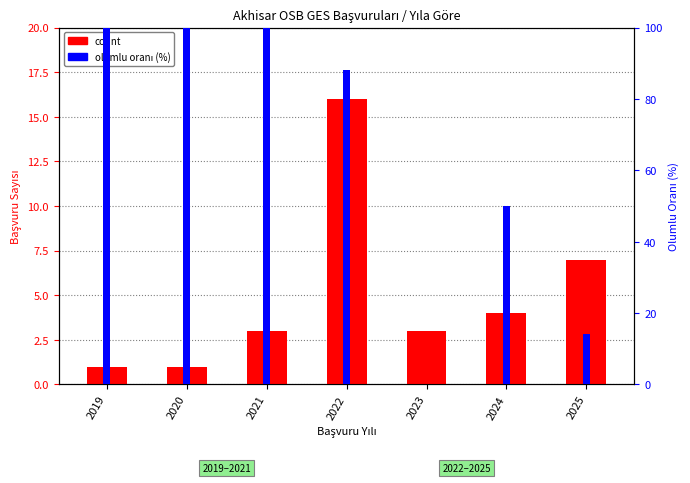

What is the value of the olumlu oranı (%) bar at the 7th from the left?

14